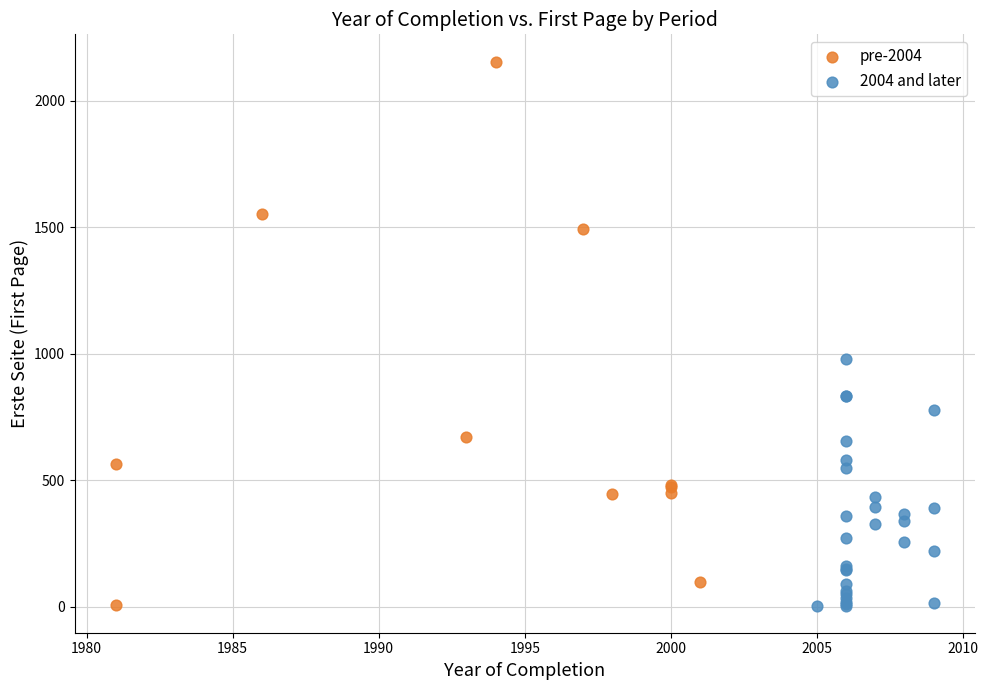

Which series contains the highest Y value?

pre-2004